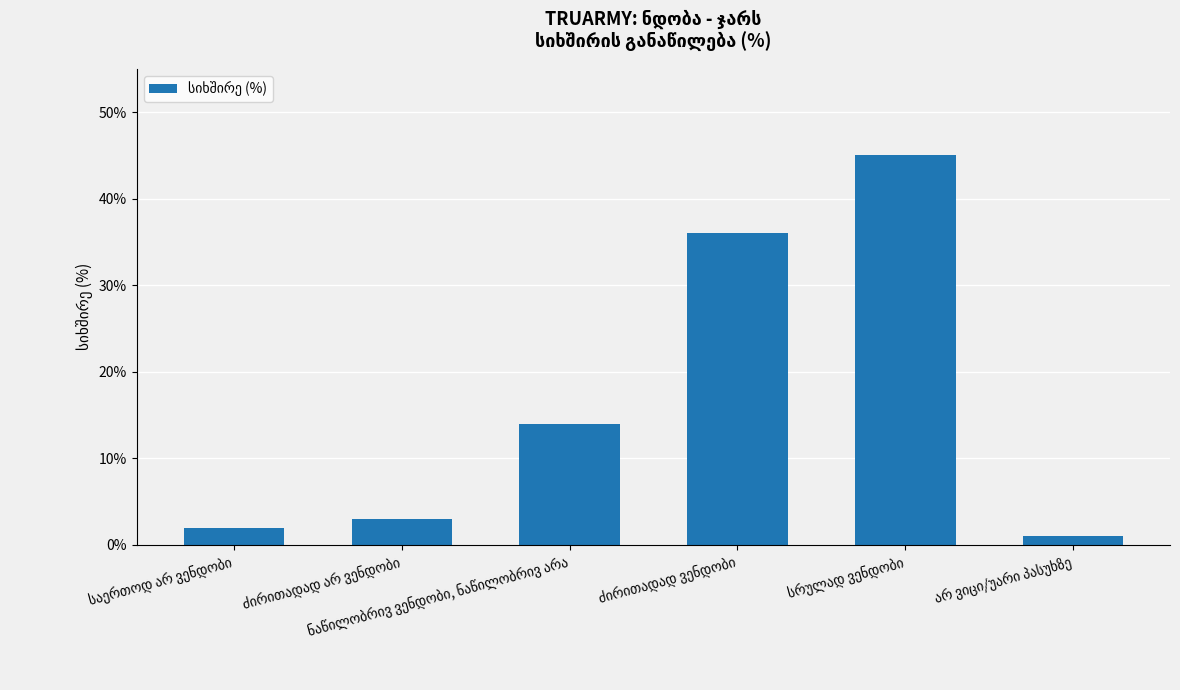

What is the difference between the maximum and minimum values?

44